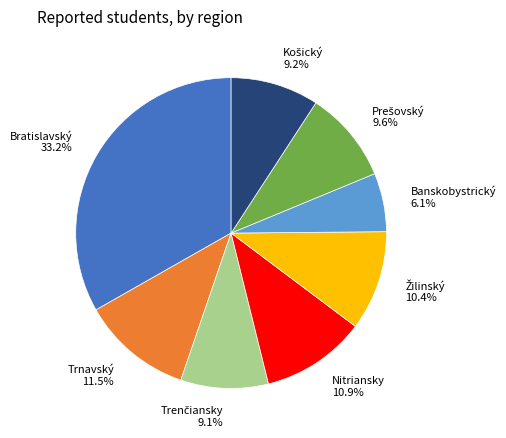

What percentage is the Nitriansky slice, to the nearest percent?

11%